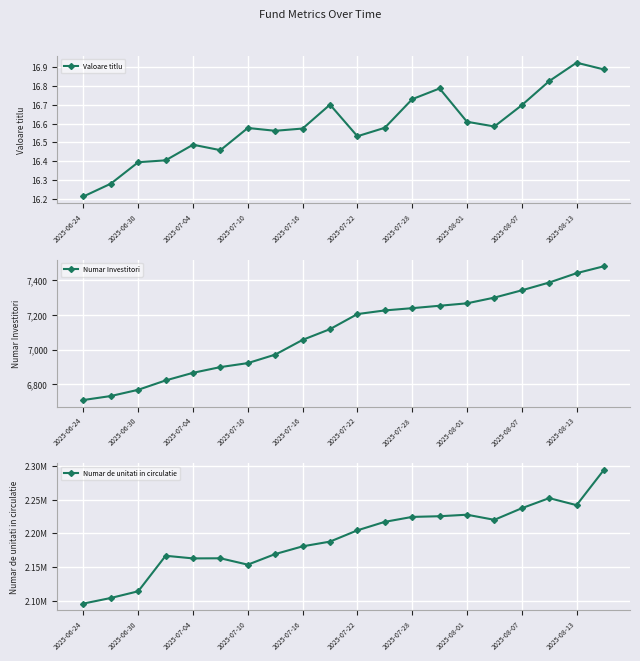

Count the Valoare titlu values in the range 16 to 17.

20